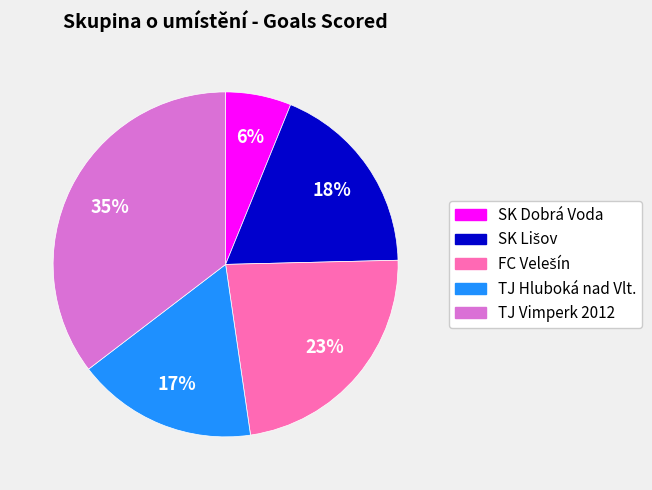

The TJ Vimperk 2012 slice represents 35% of the pie. True or false?

True